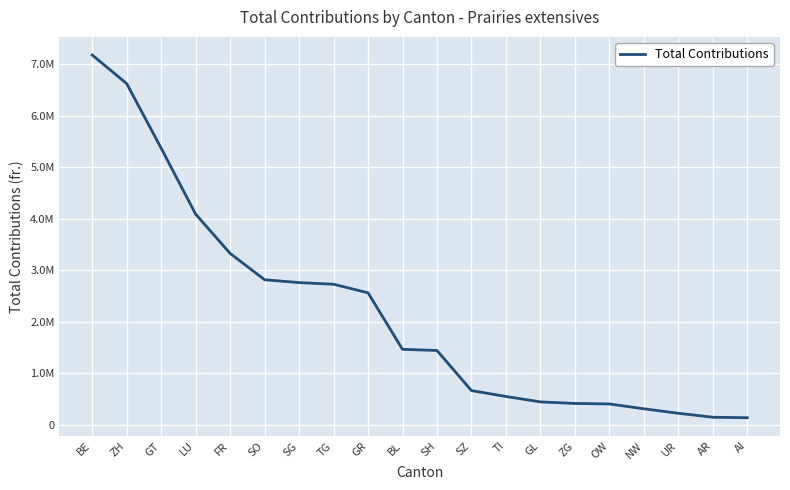

Does the chart display data point markers on the line(s)?

No